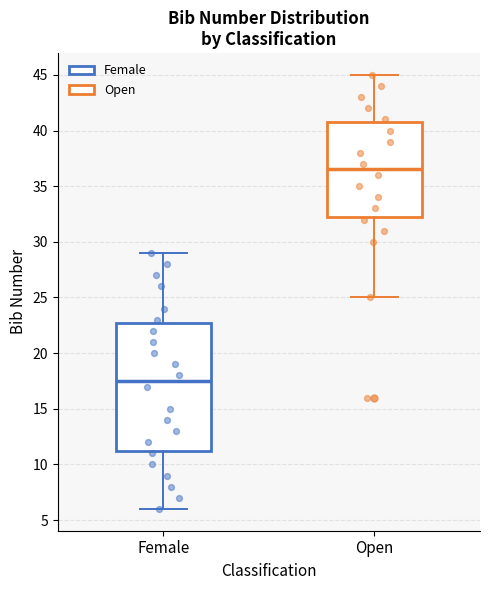

Where does the lower whisker of the box for Open end on the y-axis? The values are not printed on the chart, so give them approximately, as read against the axis.

25.0